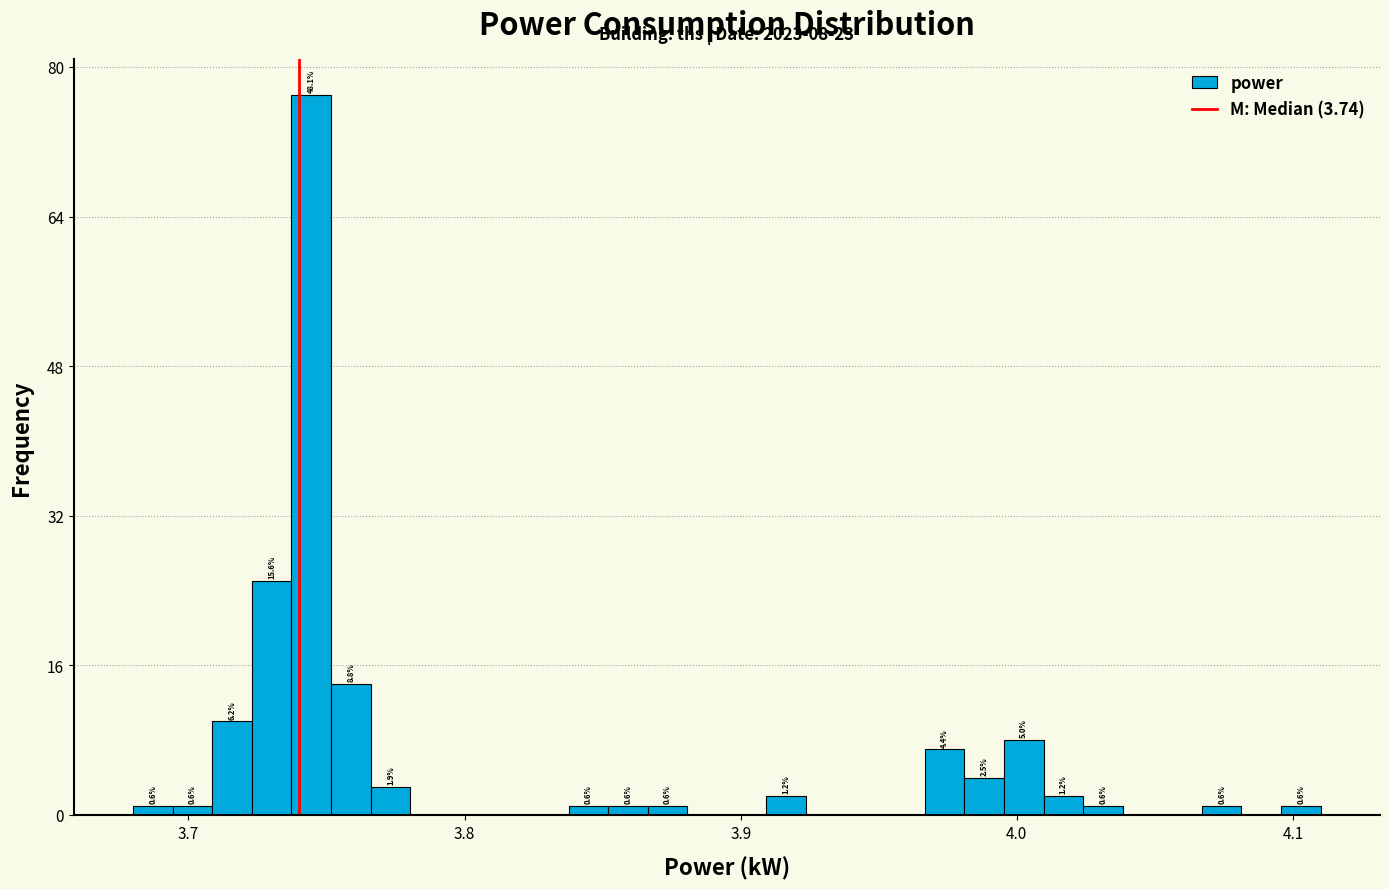

Read against the x-axis, roughly where is the centre of the tallest bar?

3.74